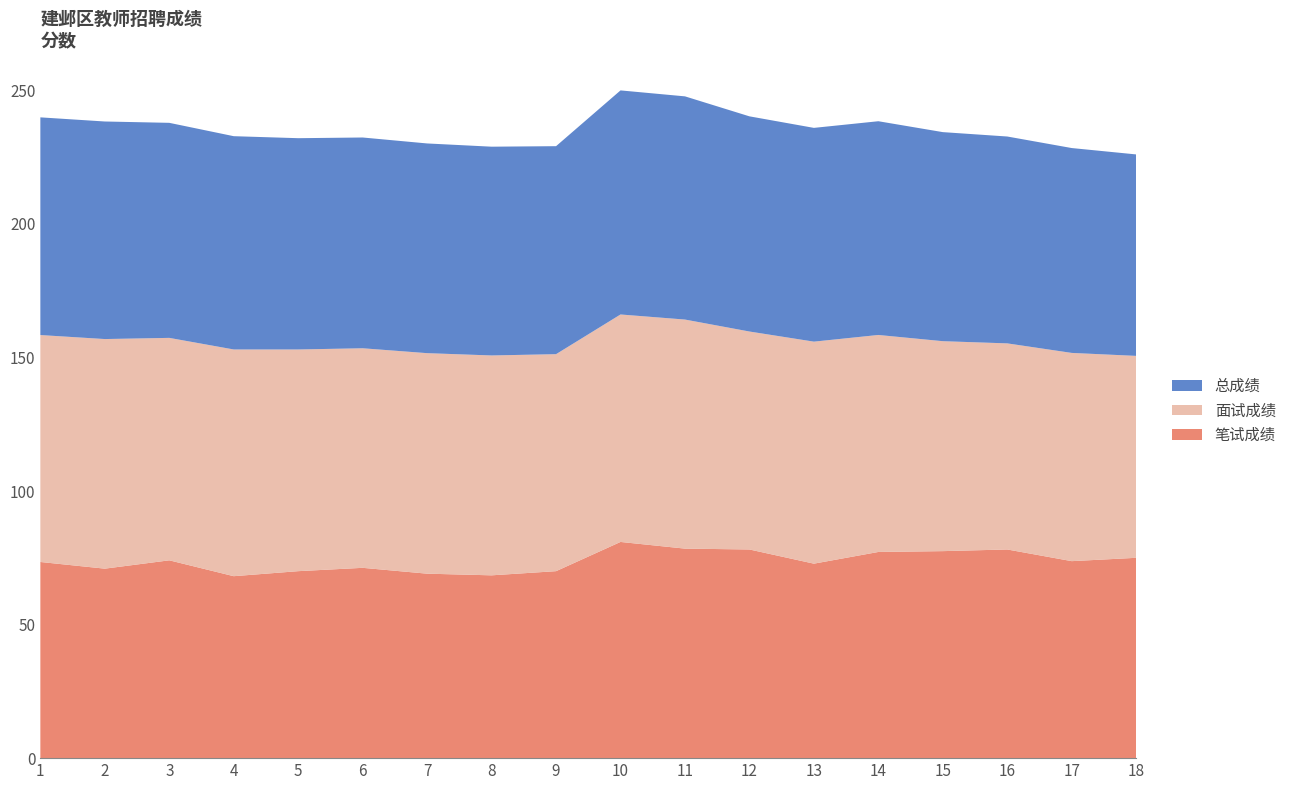

Reading right to left, list all the values displayed in this chart.

笔试成绩: 18=75.0	17=73.8	16=78.1	15=77.5	14=77.2	13=72.8	12=78.1	11=78.4	10=80.9	9=70.0	8=68.4	7=69.1	6=71.2	5=70.0	4=68.1	3=74.1	2=70.9	1=73.4
面试成绩: 18=75.6	17=78.0	16=77.2	15=78.6	14=81.2	13=83.1	12=81.6	11=85.8	10=85.2	9=81.2	8=82.3	7=82.6	6=82.2	5=83.0	4=84.9	3=83.3	2=86.0	1=85.0
总成绩: 18=75.4	17=76.7	16=77.5	15=78.3	14=80.0	13=80.0	12=80.6	11=83.6	10=83.9	9=77.9	8=78.2	7=78.5	6=78.9	5=79.1	4=79.8	3=80.5	2=81.5	1=81.5